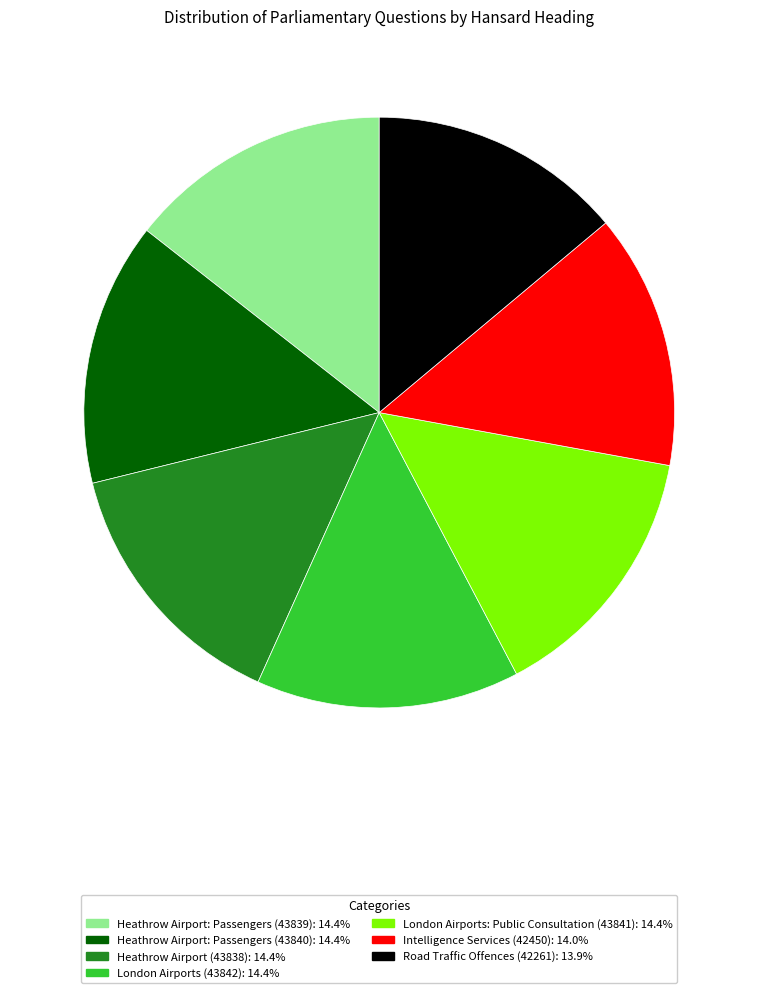

Does Road Traffic Offences (42261) represent more than half of the total?

No